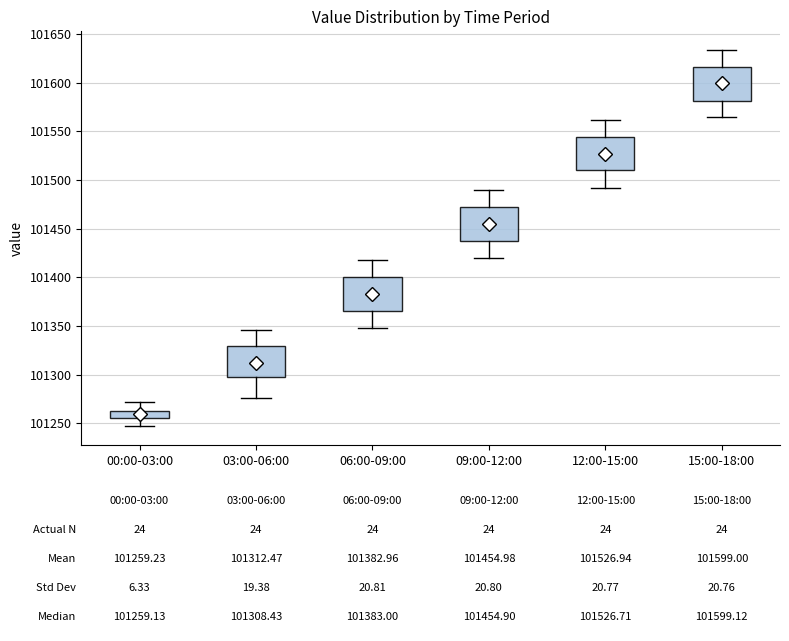

Which box's median line is the lowest?

00:00-03:00